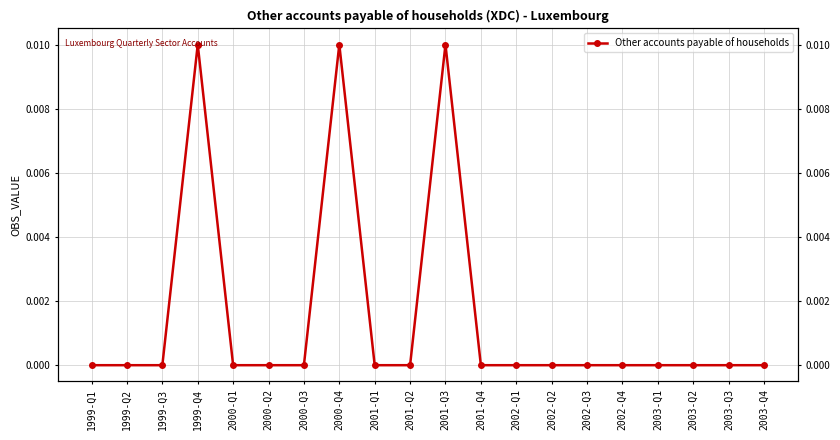

How many series are shown in this chart?

1